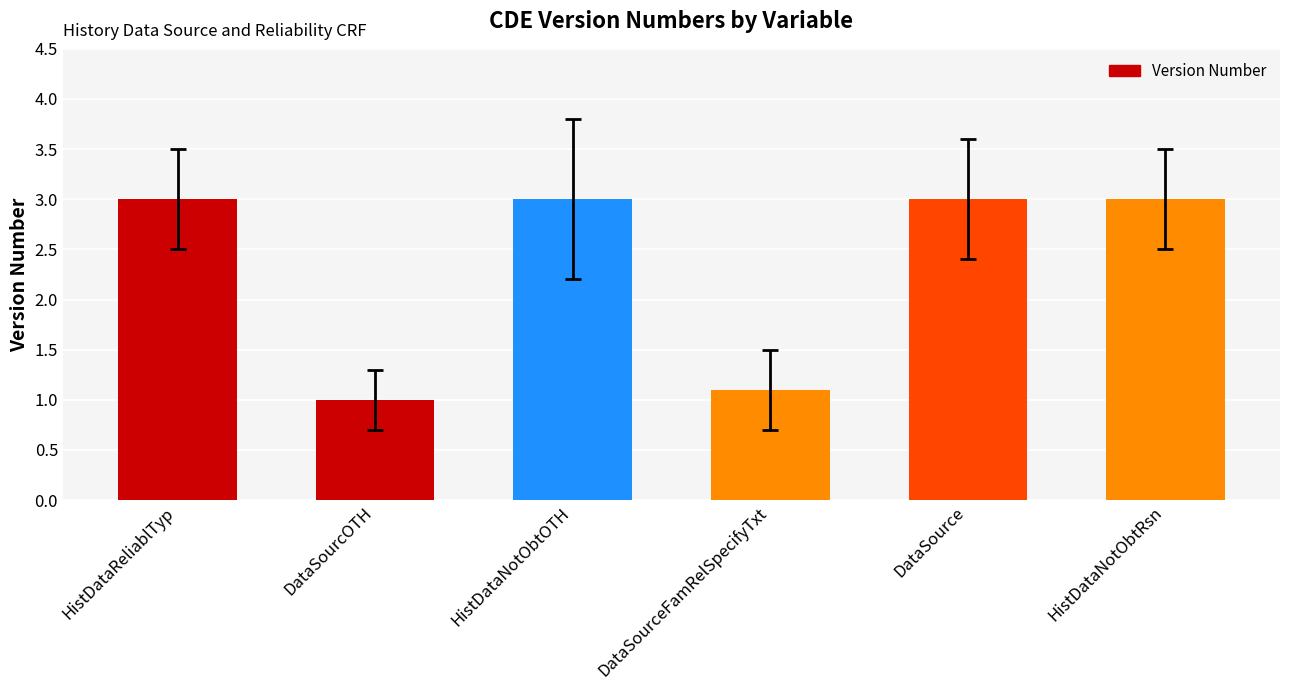

What is the change in value from DataSourcOTH to HistDataNotObtRsn?

+2.0